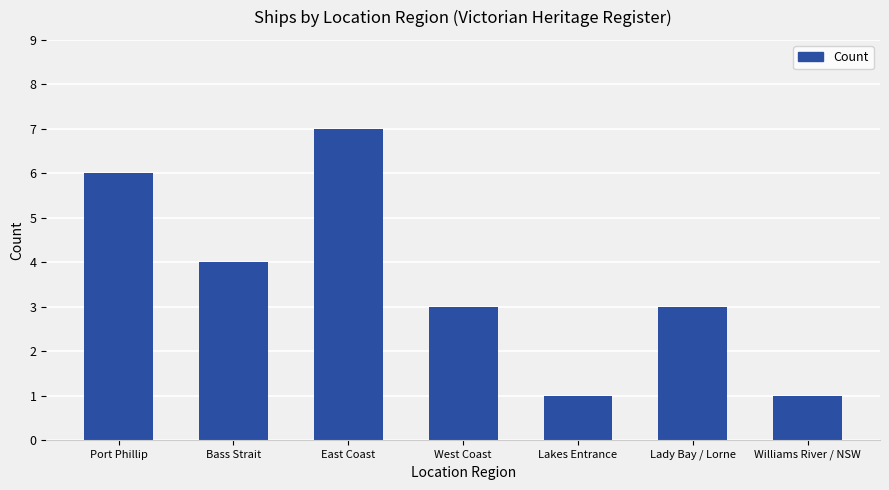

Reading left to right, extract all data points from this chart.

6	4	7	3	1	3	1